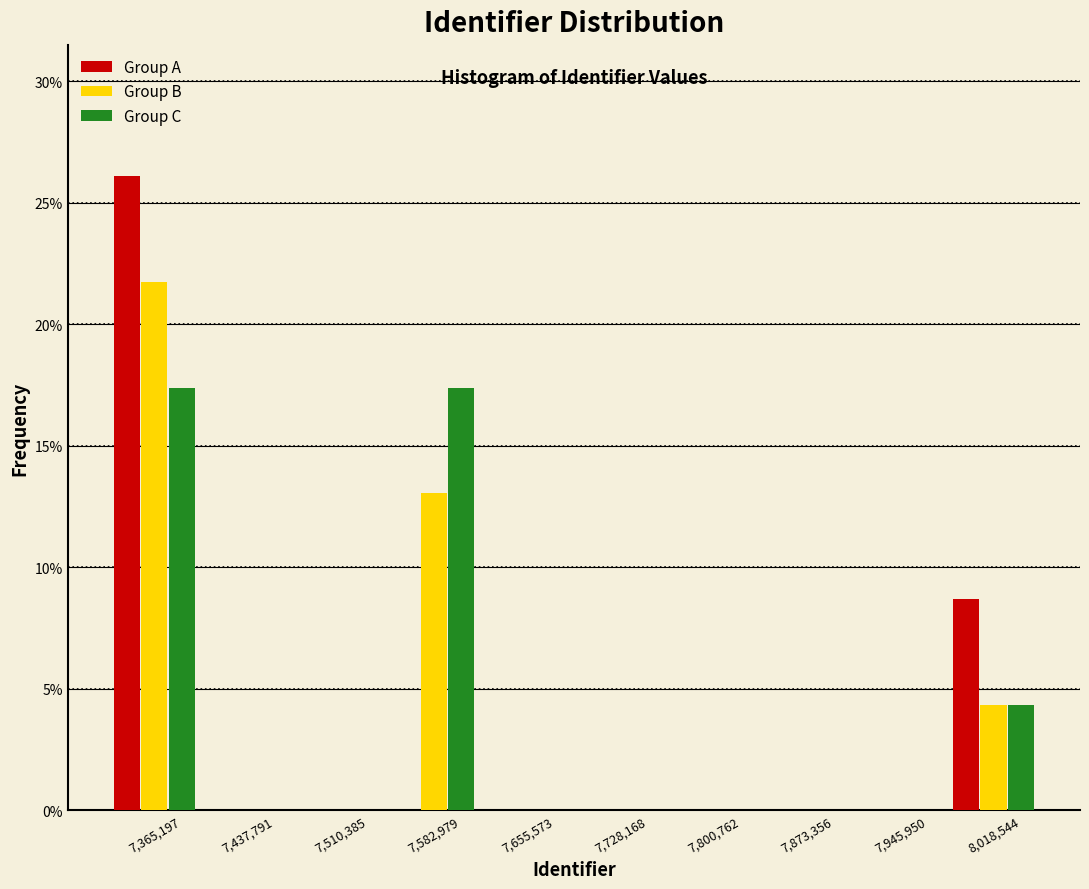

Reading left to right, list every range on the x-axis with the height of the bar of each series over it. Neither the bar edges nor the heights are printed on the chart, so give them approximately, as read against the axes.

7330000 to 7400000: Group A=26.0	Group B=21.5	Group C=17.5
7400000 to 7470000: Group A=0	Group B=0	Group C=0
7470000 to 7550000: Group A=0	Group B=0	Group C=0
7550000 to 7620000: Group A=0	Group B=13.0	Group C=17.5
7620000 to 7690000: Group A=0	Group B=0	Group C=0
7690000 to 7760000: Group A=0	Group B=0	Group C=0
7760000 to 7840000: Group A=0	Group B=0	Group C=0
7840000 to 7910000: Group A=0	Group B=0	Group C=0
7910000 to 7980000: Group A=0	Group B=0	Group C=0
7980000 to 8050000: Group A=8.5	Group B=4.5	Group C=4.5